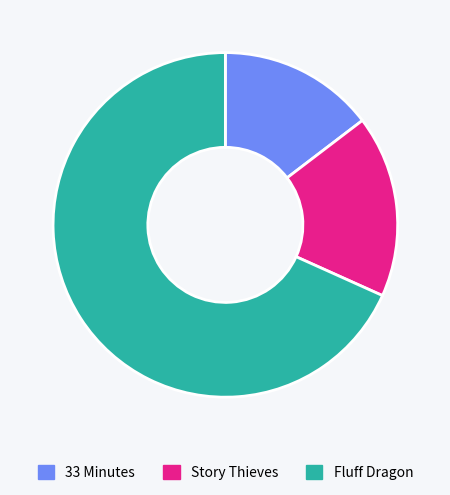

Do Story Thieves and 33 Minutes together represent more than half of the pie?

No